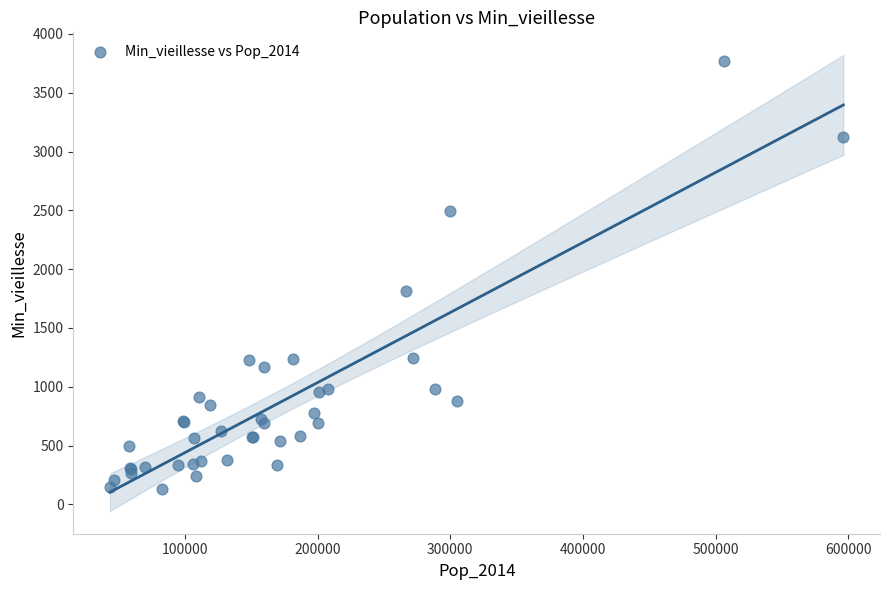

What Y value in the scatter plot is closest to 1951?

1812